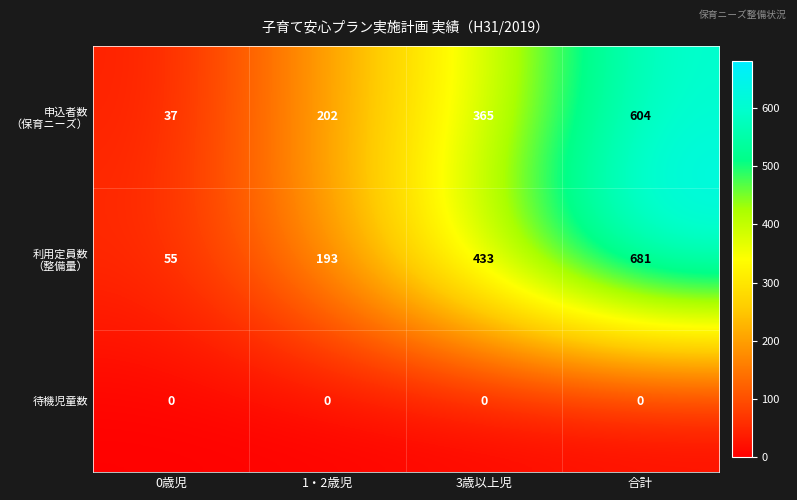

What is the total value across all series at 合計?

1285